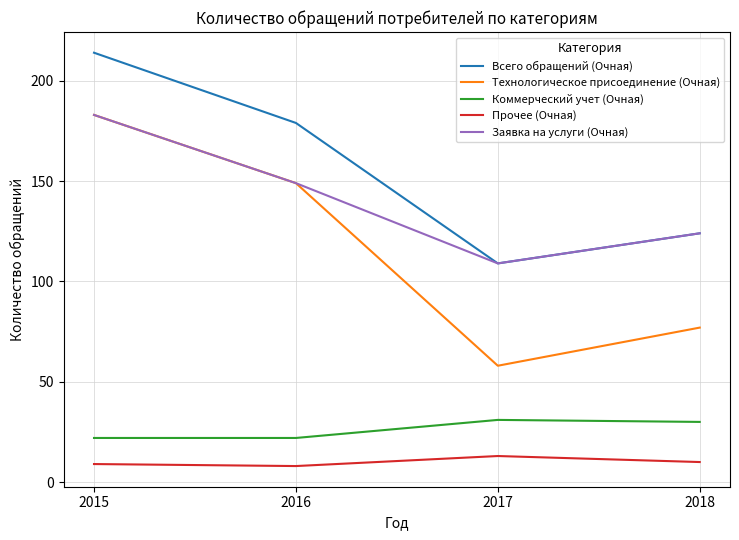

Rank the categories by Всего обращений (Очная) value from lowest to highest.

2017, 2018, 2016, 2015